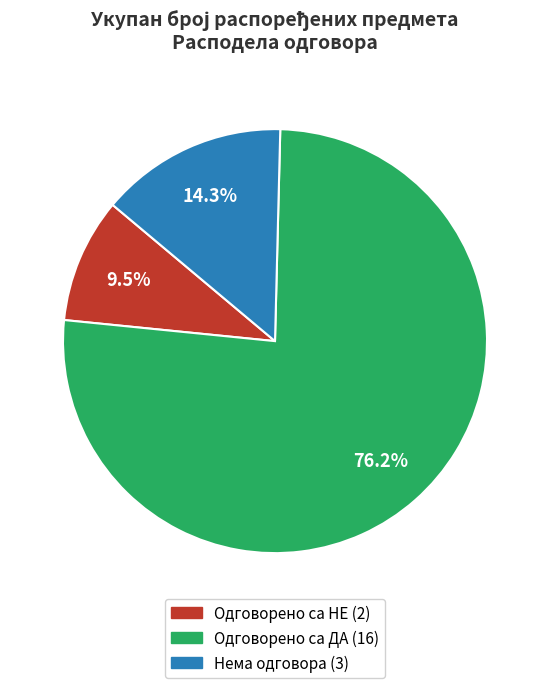

What is the ratio of the value at Нема одговора to the value at Одговорено са НЕ?

1.5